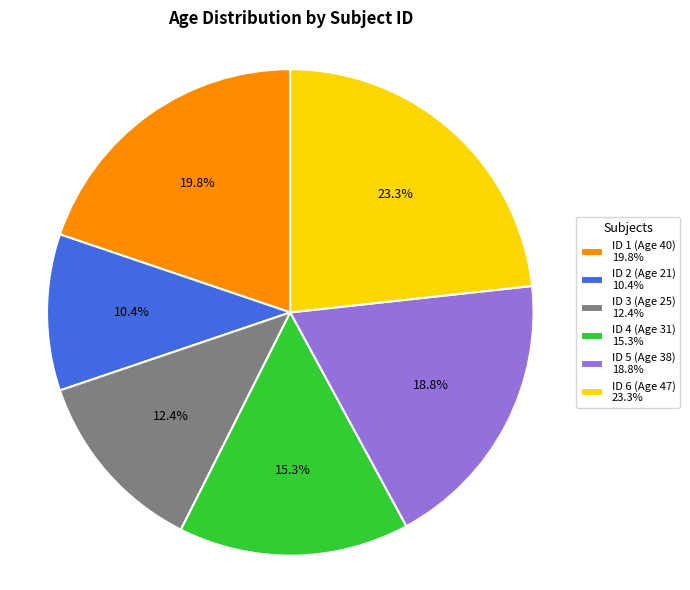

Does ID 3 (Age 25) represent more than half of the total?

No